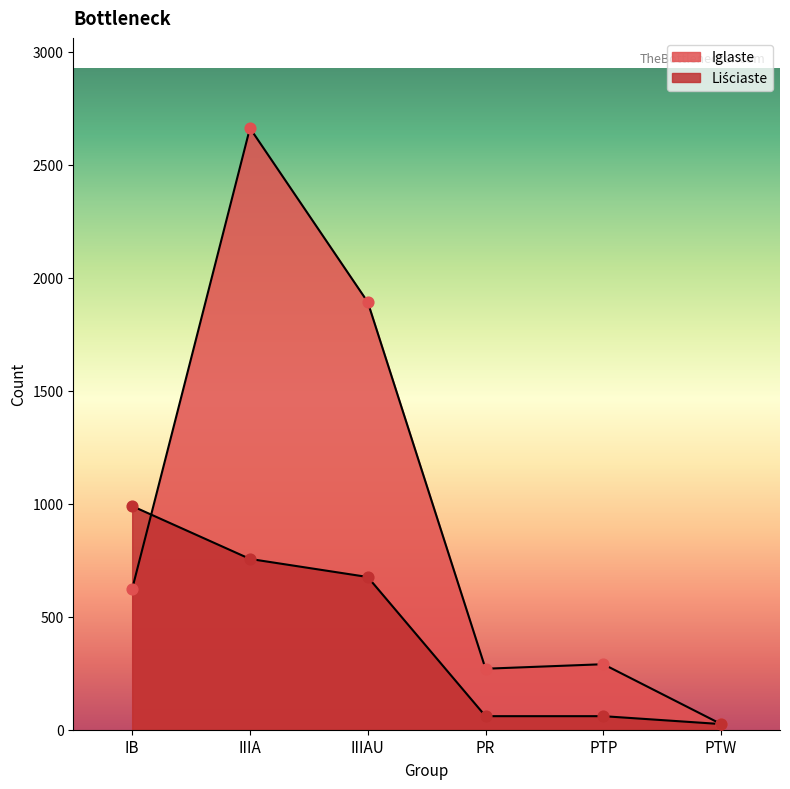

What is the total value across all series at PTP?

350